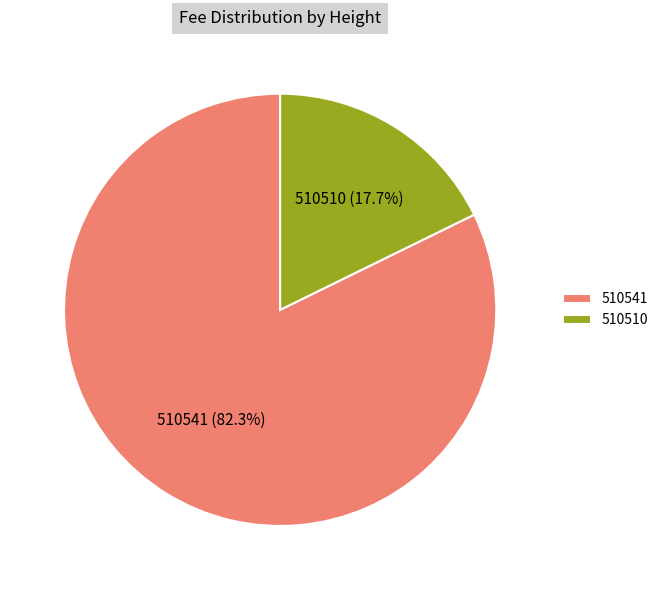

Do 510541 and 510510 together represent more than half of the pie?

Yes